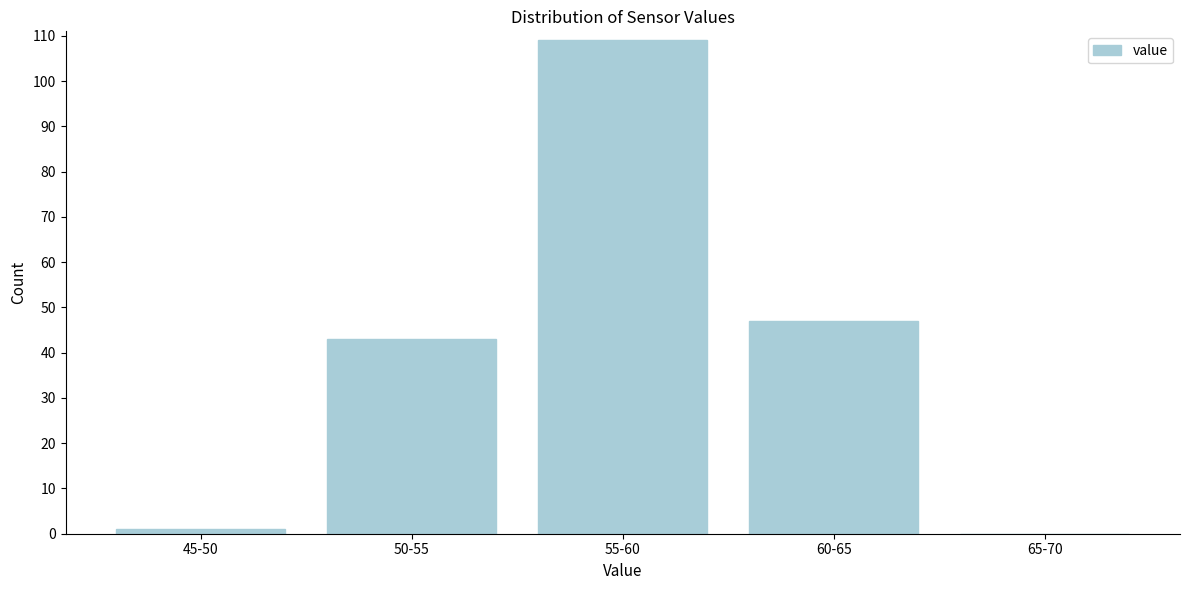

Reading left to right, extract all data points from this chart.

45-50=1	50-55=43	55-60=109	60-65=47	65-70=0